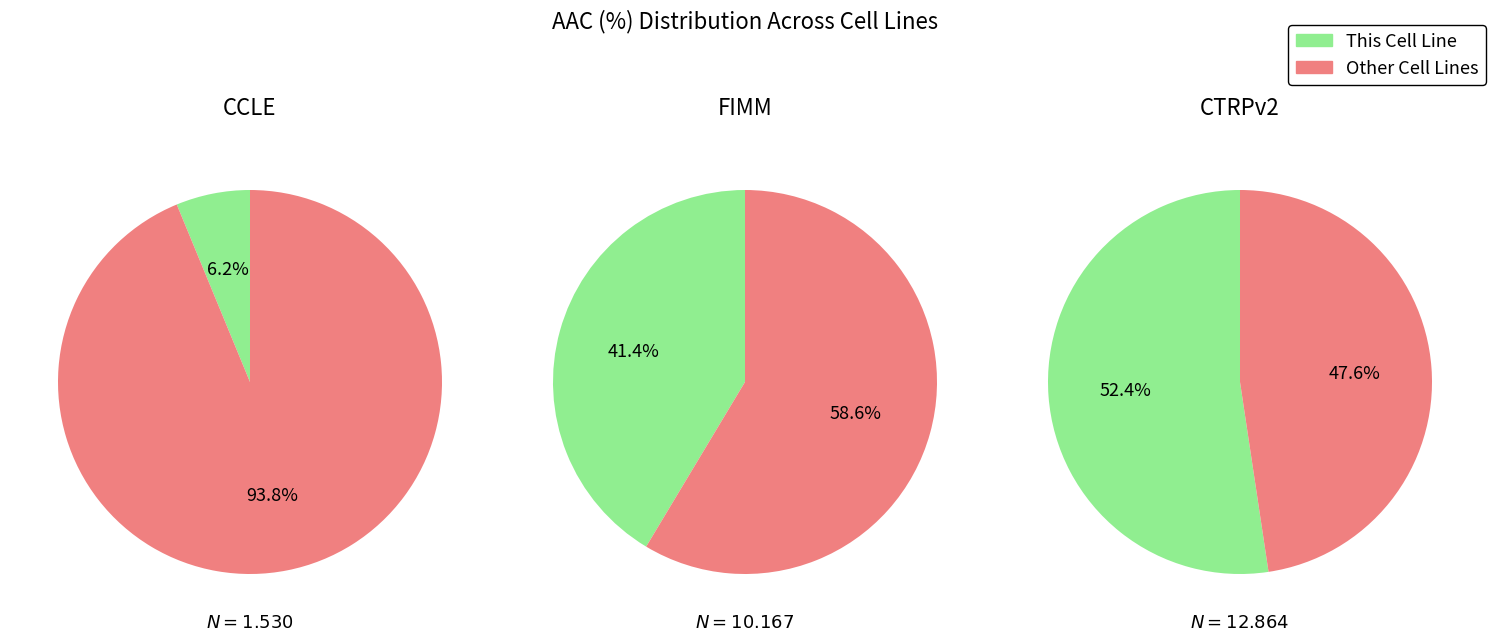

Which category has the smallest portion of the pie?

CCLE